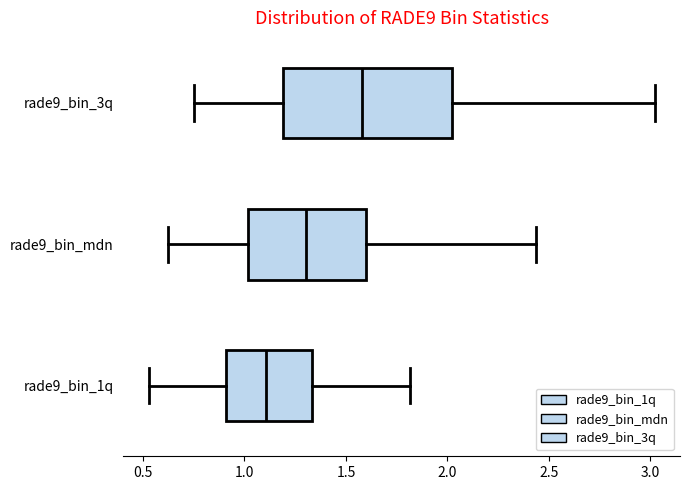

Reading bottom to top, read every box against the x-axis: the position of its median line, the range the box covers, and the ends of its whiskers. The values are not printed on the chart, so give them approximately, as read against the axis.

rade9_bin_1q: median 1.10, box 0.90 to 1.35, whiskers 0.55 to 1.80
rade9_bin_mdn: median 1.30, box 1.00 to 1.60, whiskers 0.60 to 2.45
rade9_bin_3q: median 1.60, box 1.20 to 2.00, whiskers 0.75 to 3.00